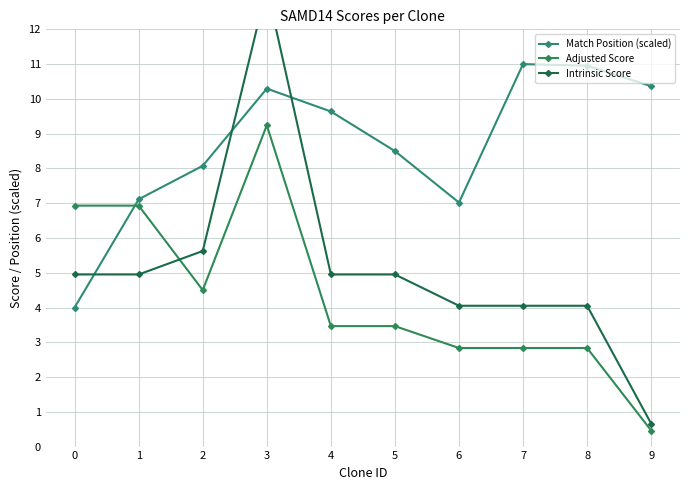

Which category has the lowest value across all series?

9